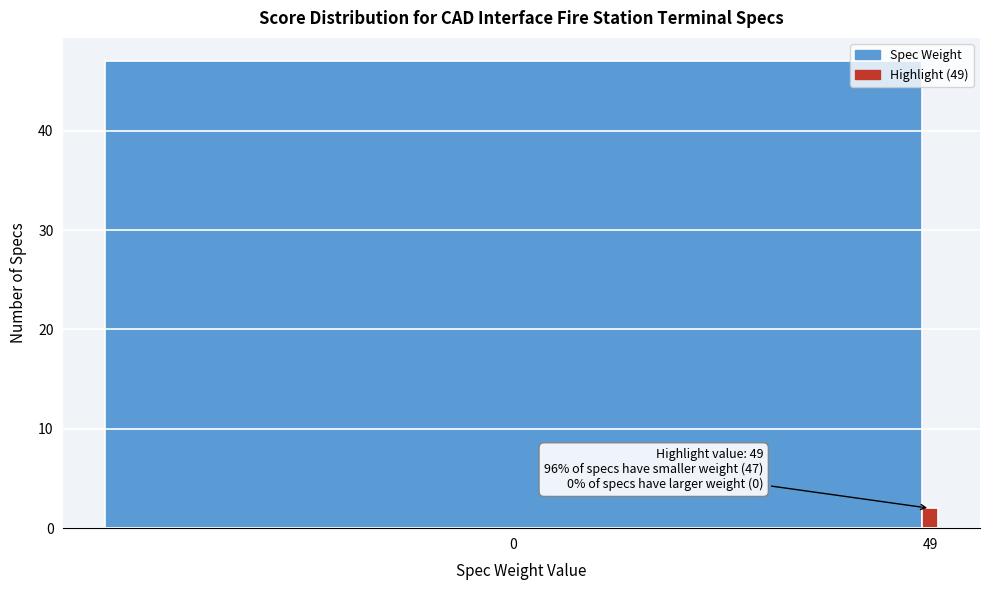

Reading left to right, transcribe all the data shown in this chart.

47	2